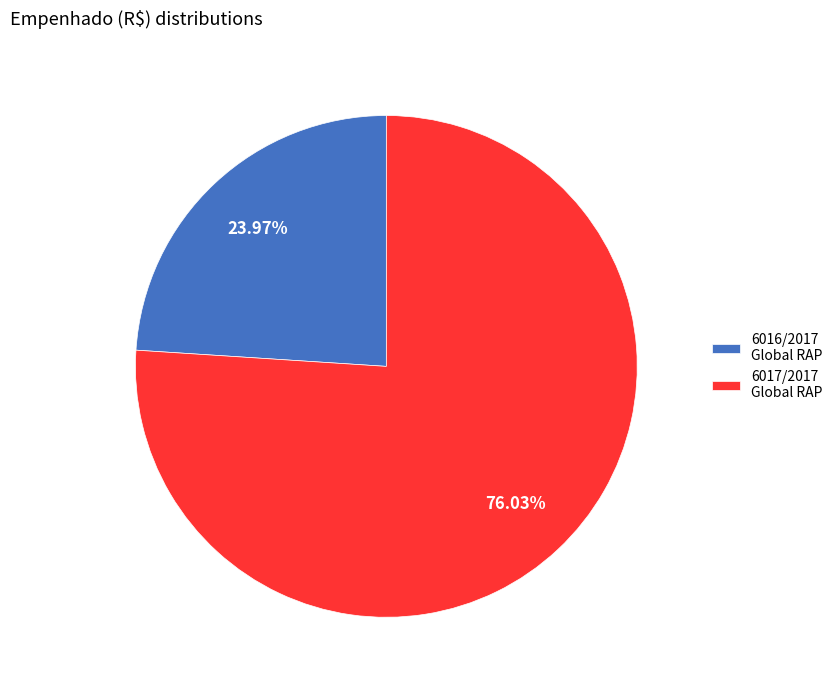

Which slice is the largest?

6017/2017 Global RAP